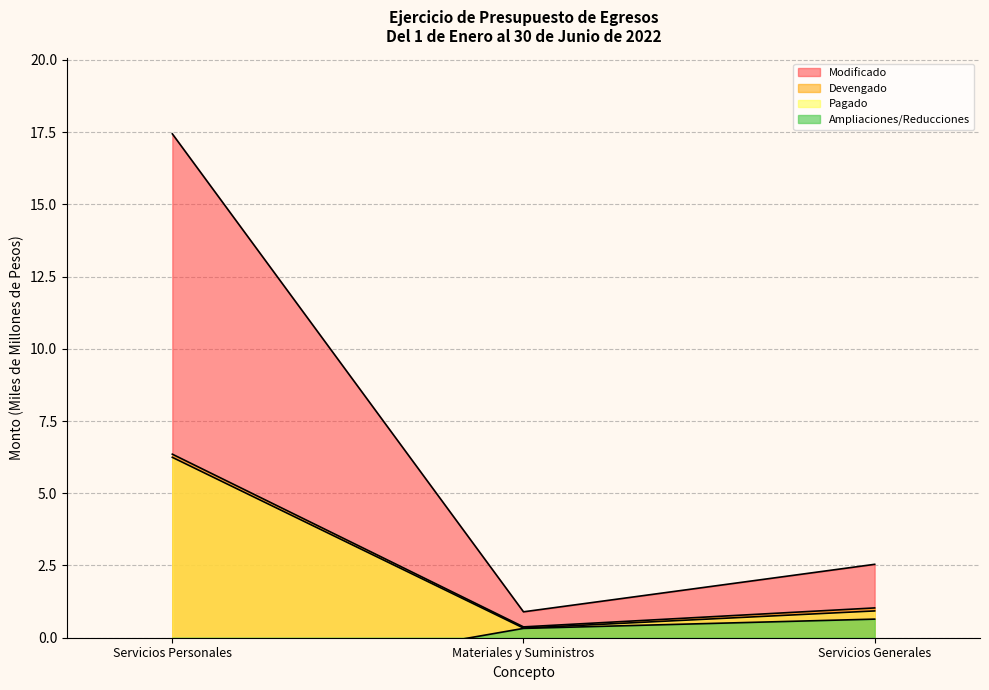

Which category has the highest value in the Ampliaciones/Reducciones series?

Servicios Generales